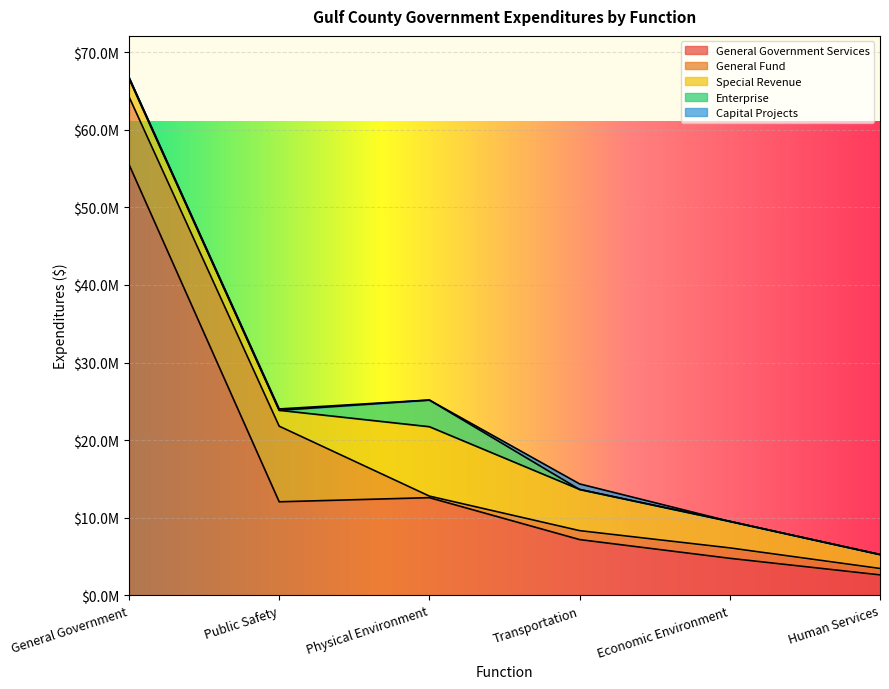

How many values in Capital Projects are above zero?

3